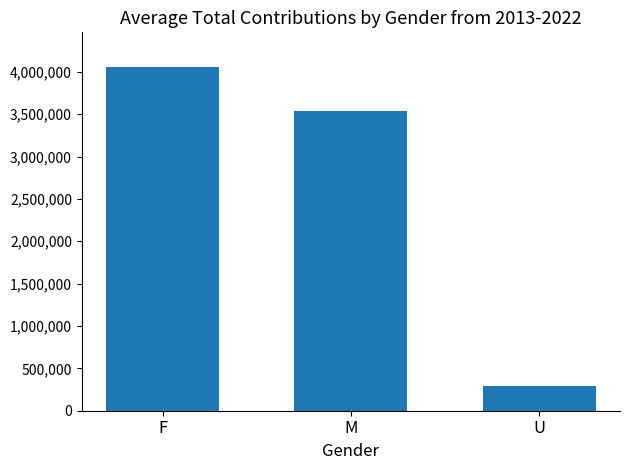

At which category does the chart reach its minimum across all series?

U